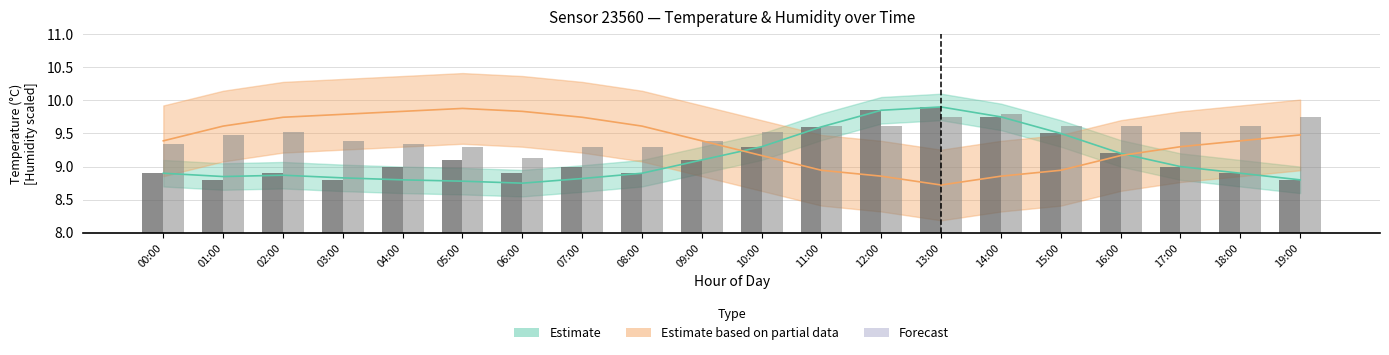

What is the label of the 19th bar from the right?

01:00